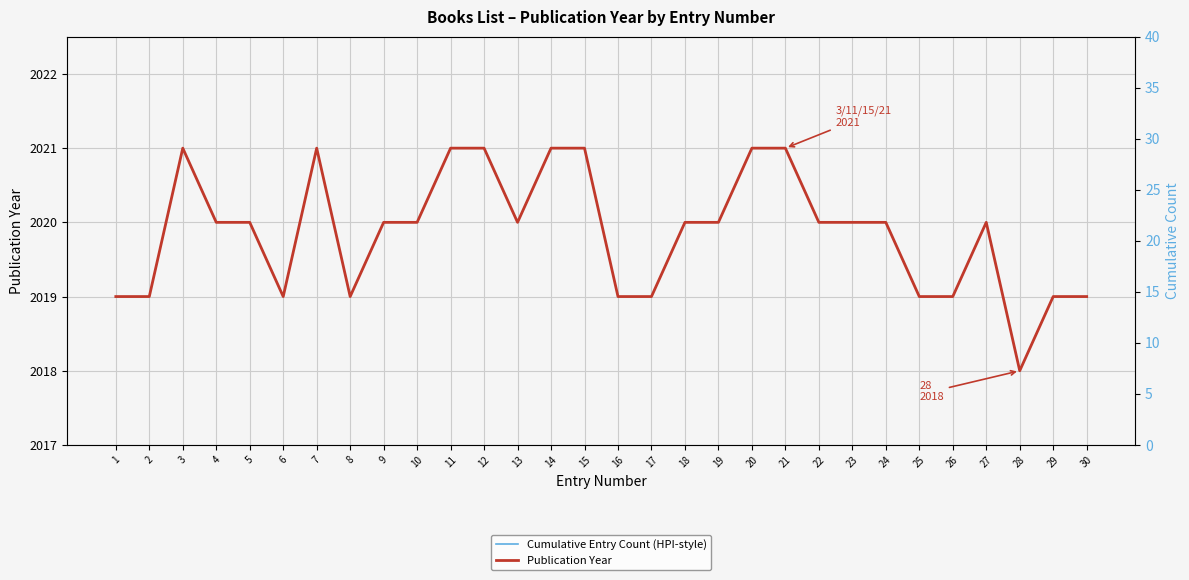

List the series in order of their overall mean, lowest first.

Cumulative Entry Count (HPI-style), Publication Year